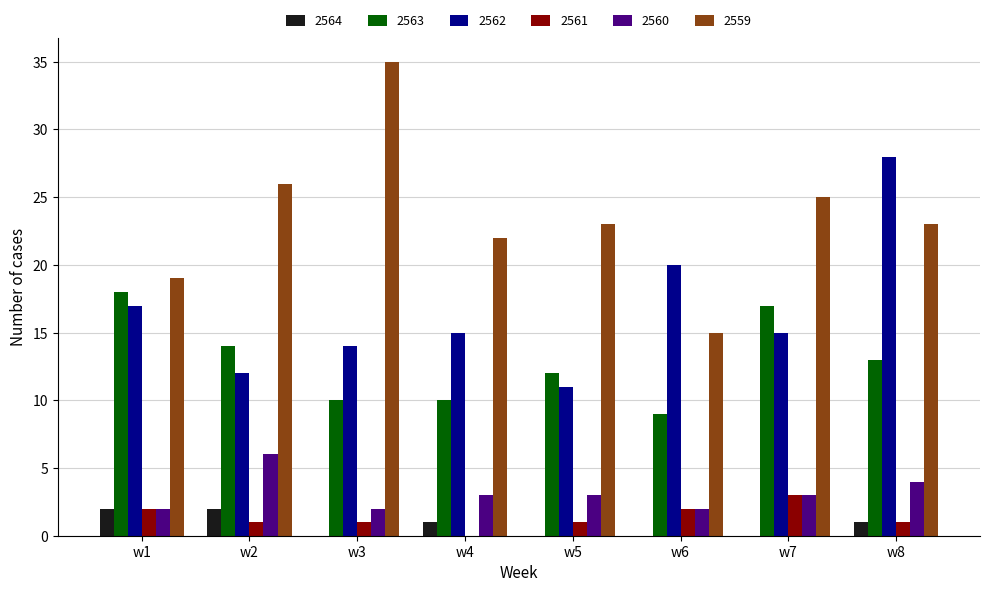

What are all the series names shown in the legend?

2564, 2563, 2562, 2561, 2560, 2559